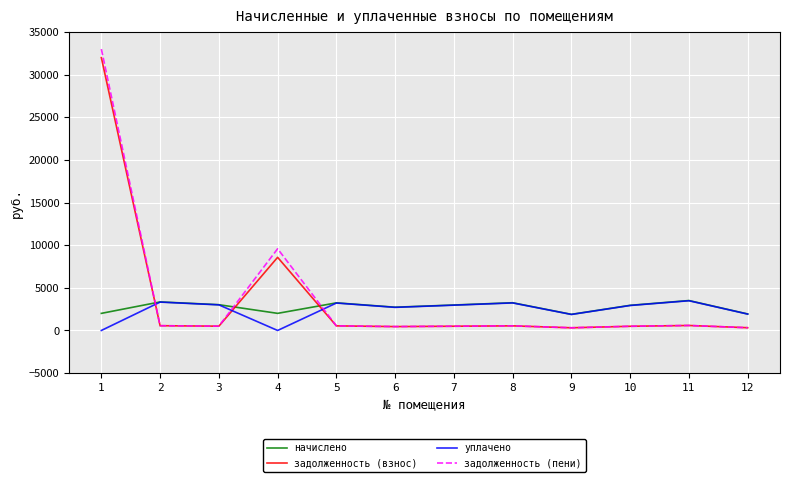

At which label is задолженность (взнос) closest to 16154?

4